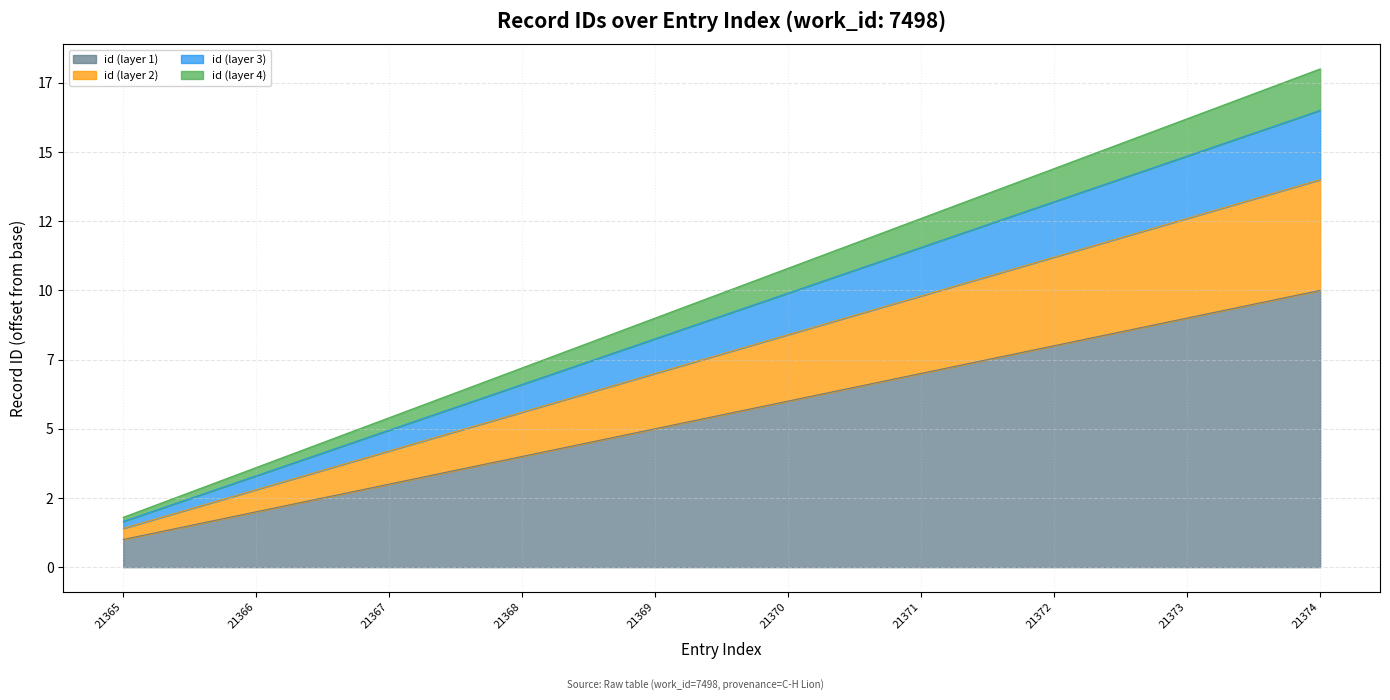

What is the average value?

6